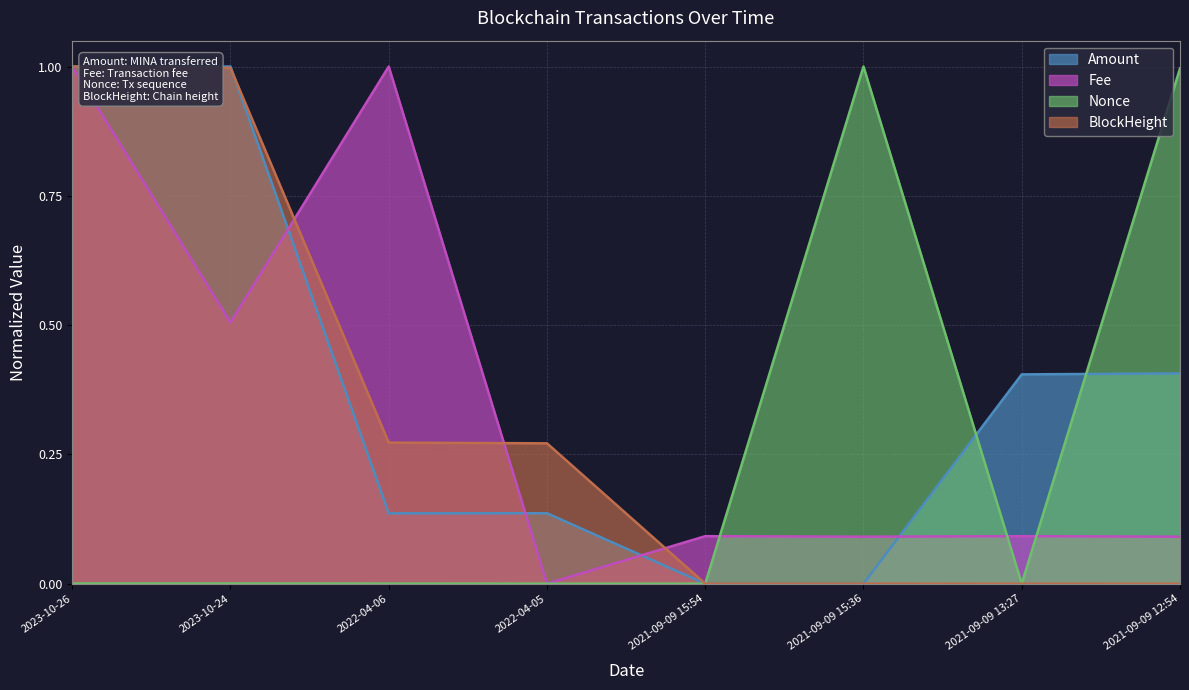

What is the sum of the BlockHeight values at 2021-09-09 13:27 and 2022-04-05?

0.3